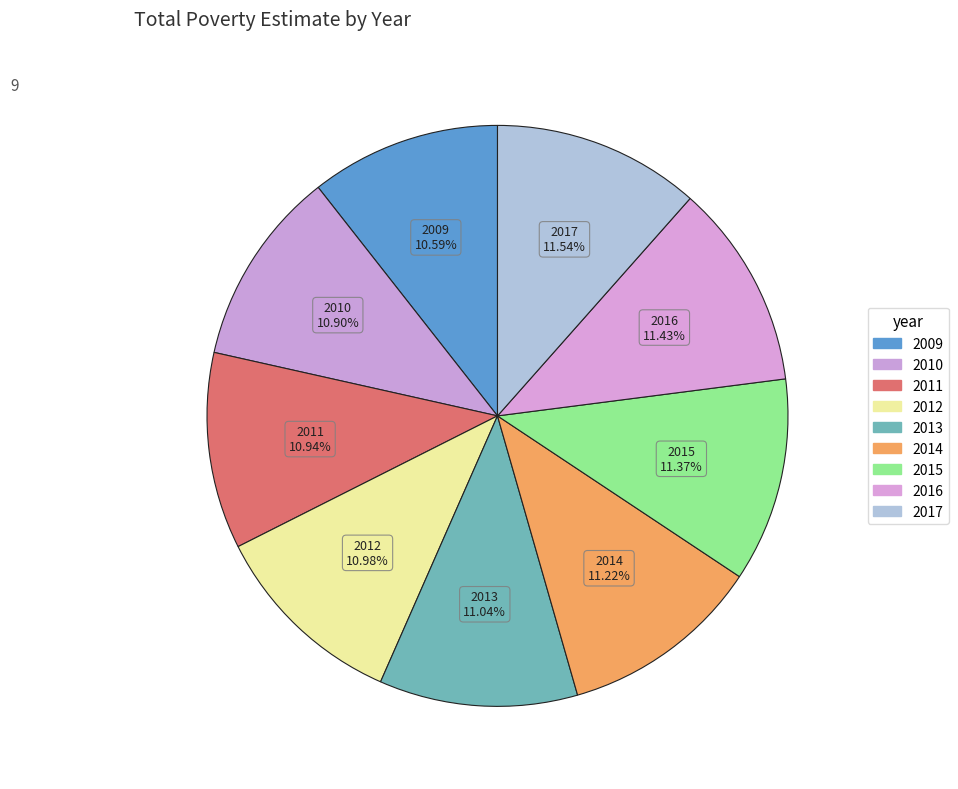

The 2015 slice represents 11% of the pie. True or false?

True